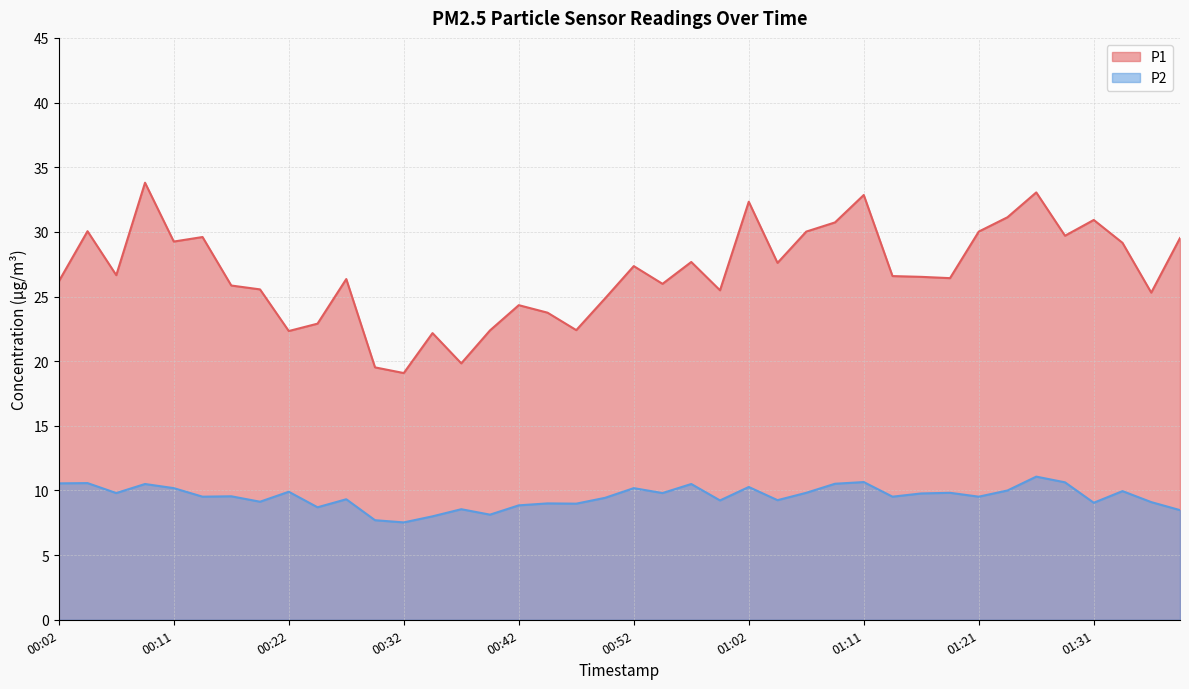

Reading right to left, what are all the values shown in this chart?

P1: 29.5	25.3	29.1	30.9	29.7	33.0	31.1	30.0	26.4	26.5	26.6	32.9	30.7	30.0	27.6	32.3	25.5	27.7	26.0	27.4	24.9	22.4	23.8	24.3	22.4	19.8	22.2	19.1	19.5	26.4	22.9	22.3	25.6	25.9	29.6	29.2	33.8	26.6	30.1	26.2
P2: 8.5	9.1	9.9	9.1	10.6	11.1	10.0	9.5	9.8	9.8	9.5	10.7	10.5	9.8	9.2	10.3	9.2	10.5	9.8	10.2	9.4	9.0	9.0	8.8	8.1	8.6	8.0	7.5	7.7	9.3	8.7	9.9	9.1	9.6	9.5	10.2	10.5	9.8	10.6	10.6